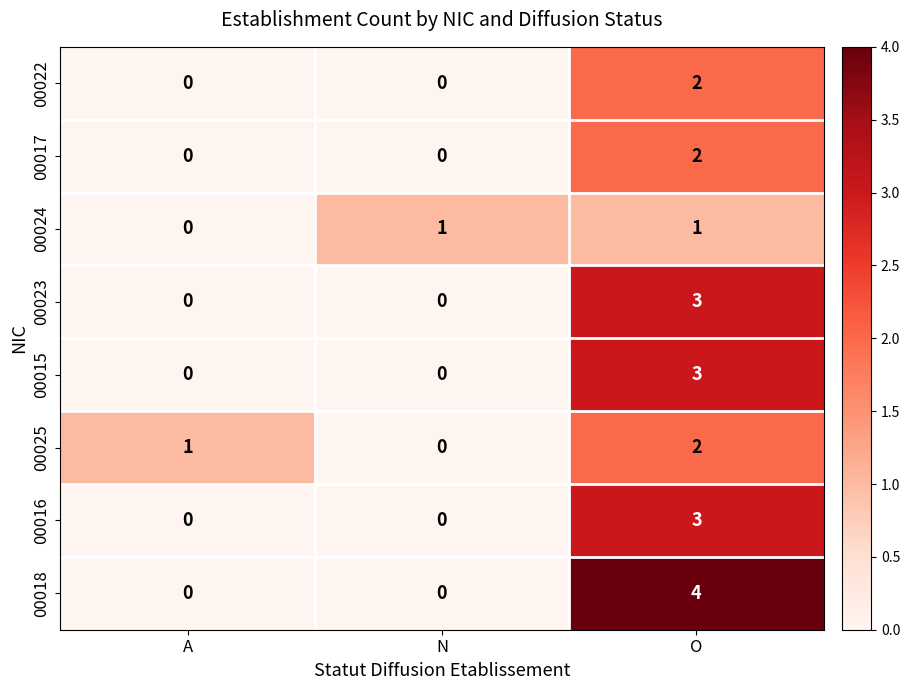

How many 00017 values are between 0 and 2?

3